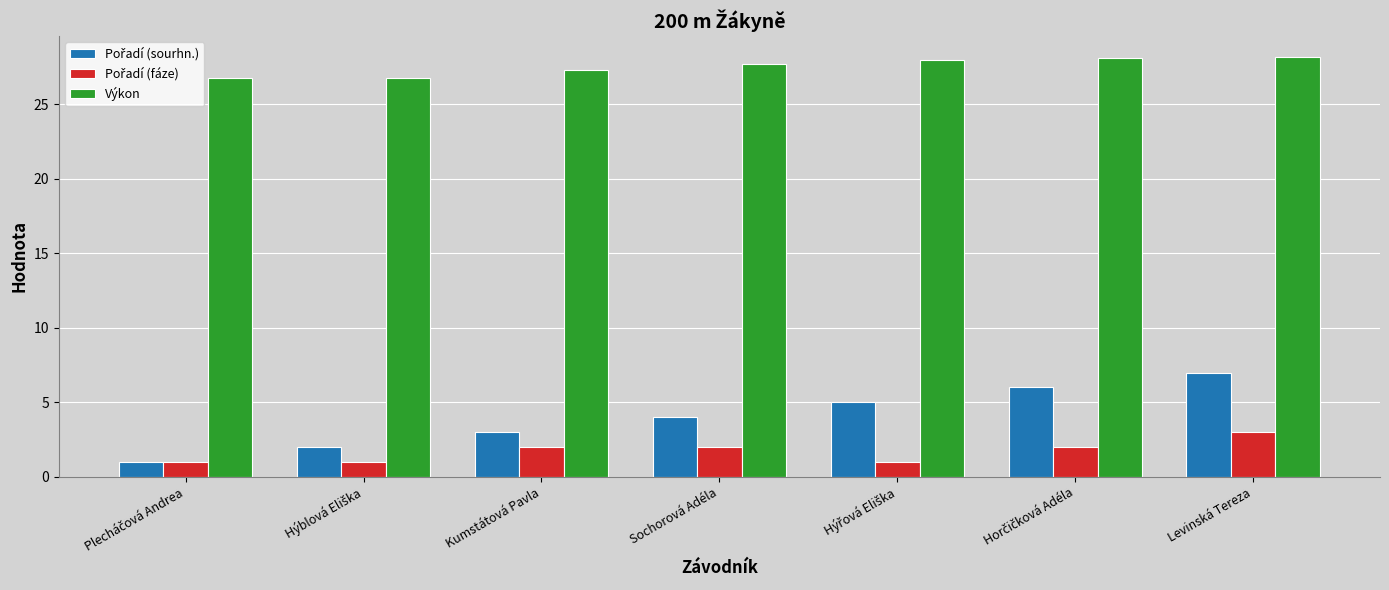

True or false: Výkon has a value of 27.7 at Sochorová Adéla.

True